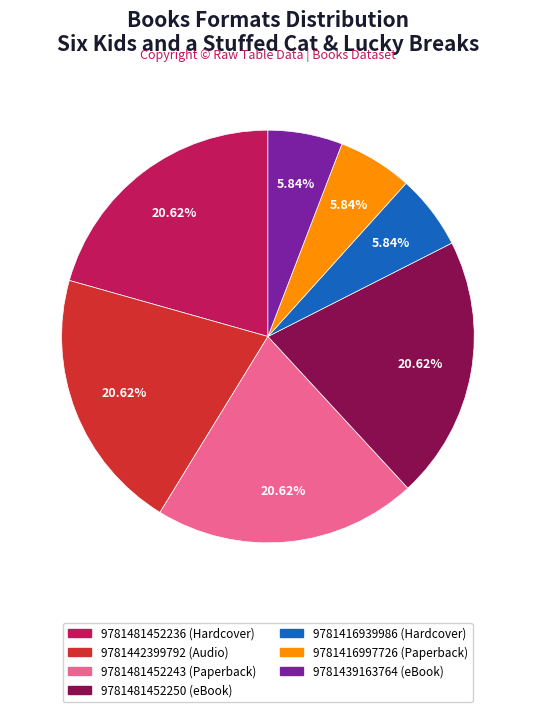

What is the ratio of the value at 9781439163764 (eBook) to the value at 9781416939986 (Hardcover)?

1.0